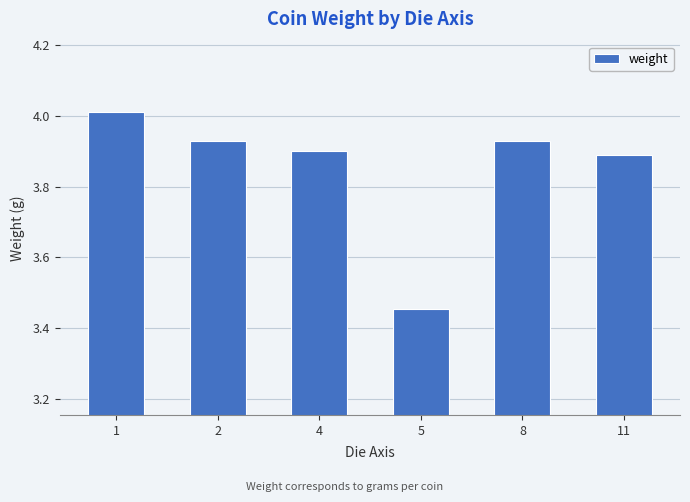

What is the sum of all values?

23.1